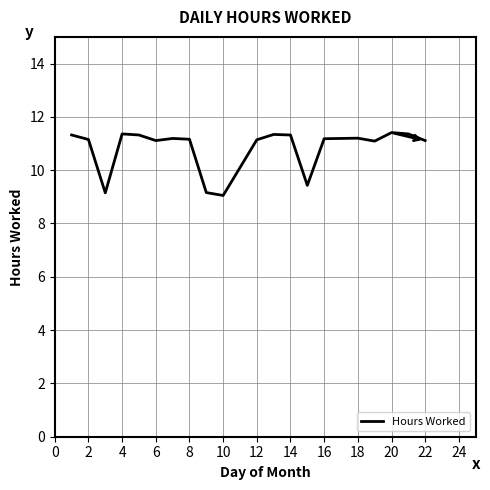

True or false: there are more than 0 points higher than both neighbors.

True